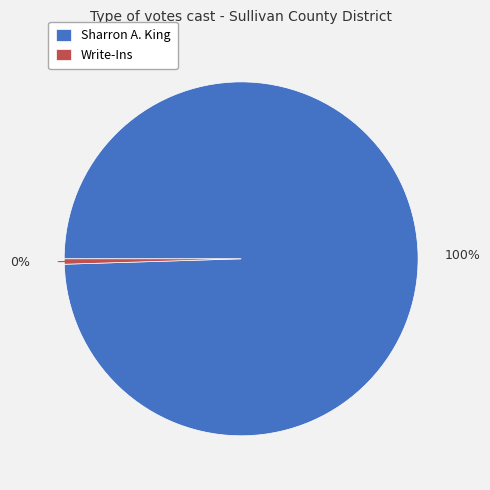

To the nearest percent, what is the average slice percentage?

50%